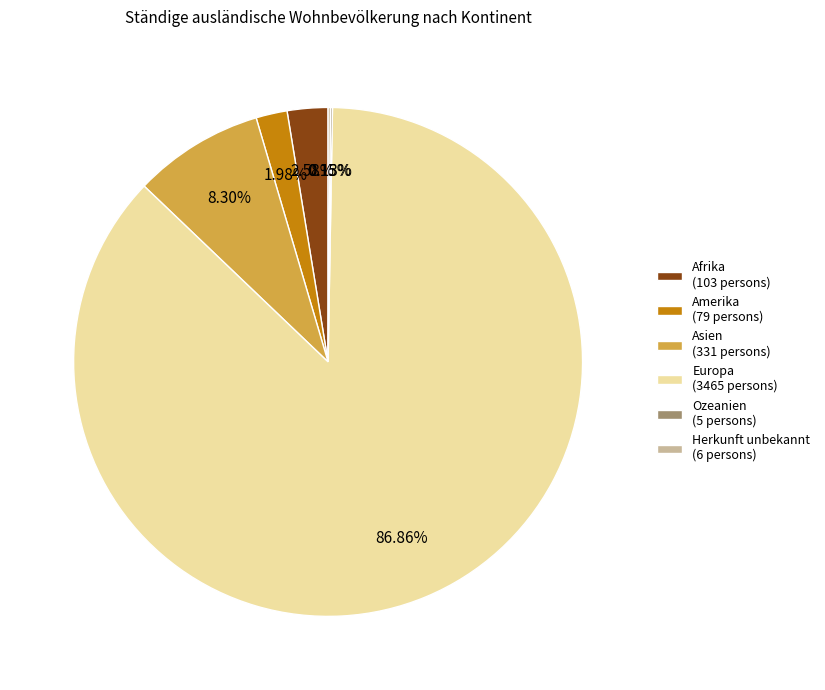

Which slice is the largest?

Europa